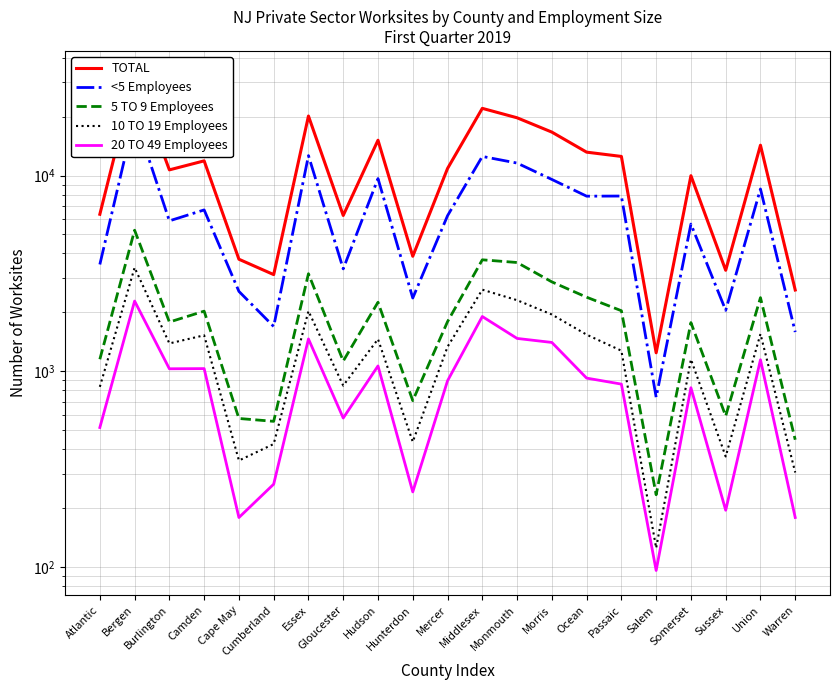

How many interior local peaks does the 5 TO 9 Employees series have?

7